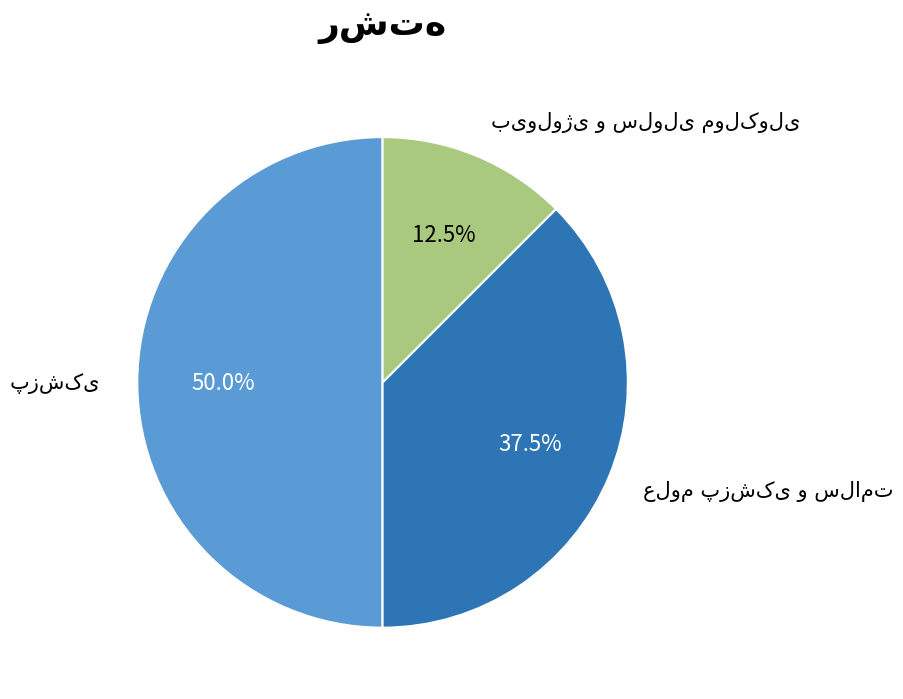

How many slices are in this pie chart?

3